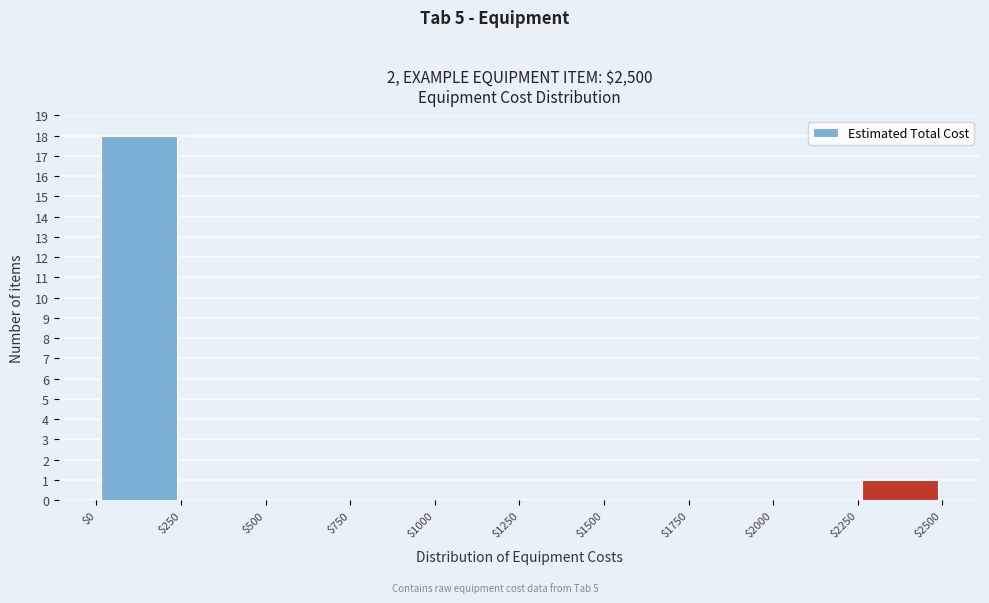

How tall is the bar that spans $0 to $250 on the x-axis? The values are not printed on the chart, so give them approximately, as read against the axis.

18